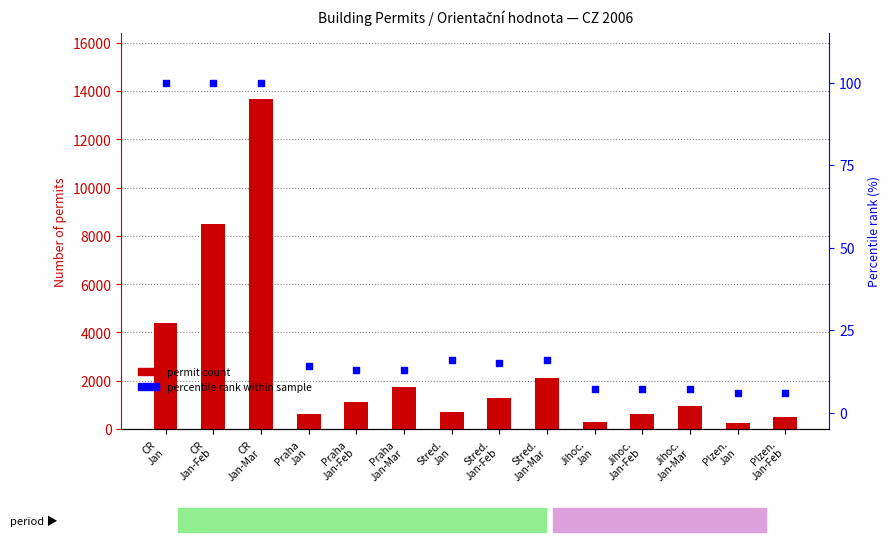

Which series has the largest total across all categories?

permit count